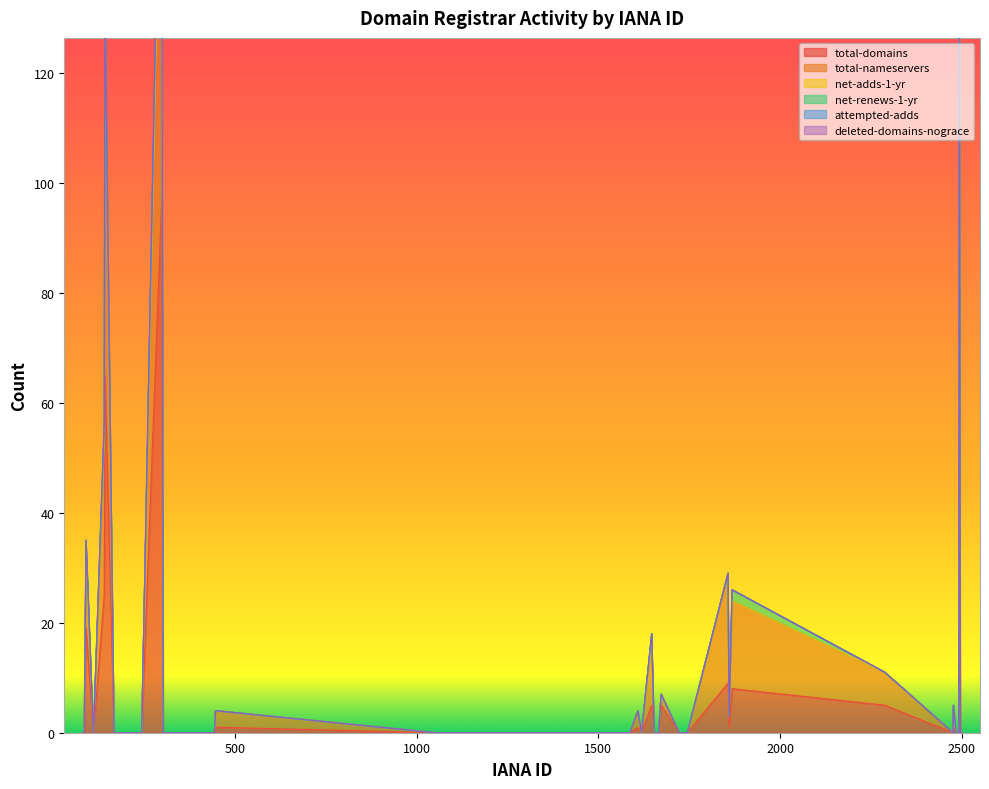

Where is the first local minimum for total-domains?

168